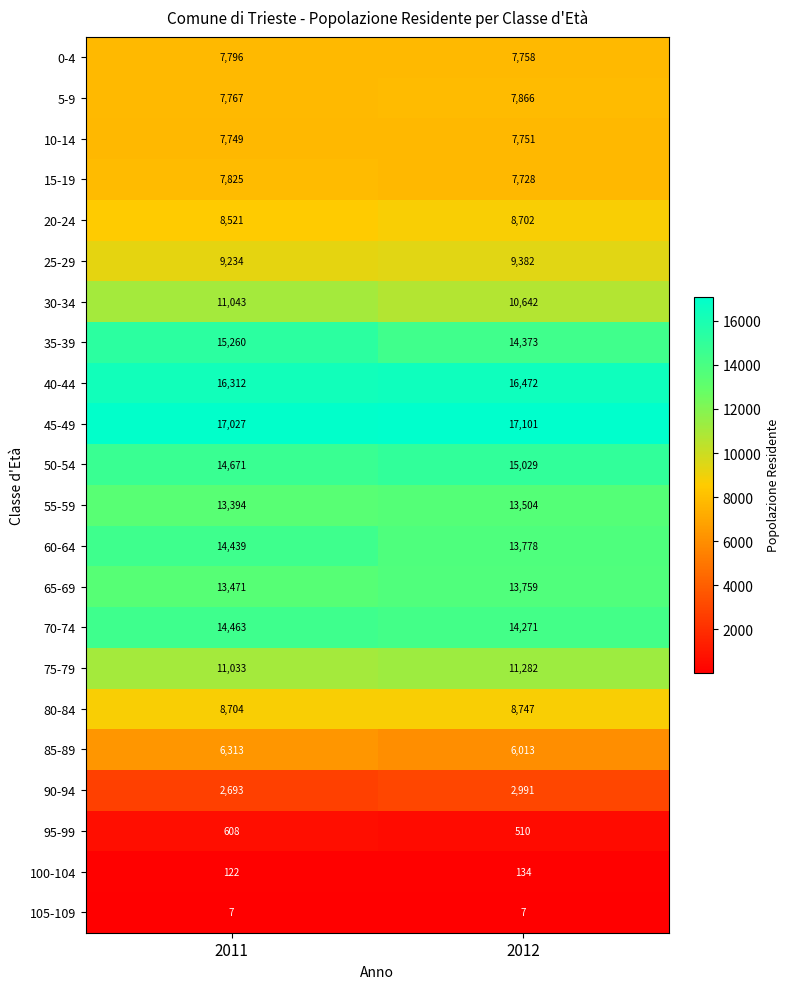

What is the spread (max minus min) of values at 2012?

17094